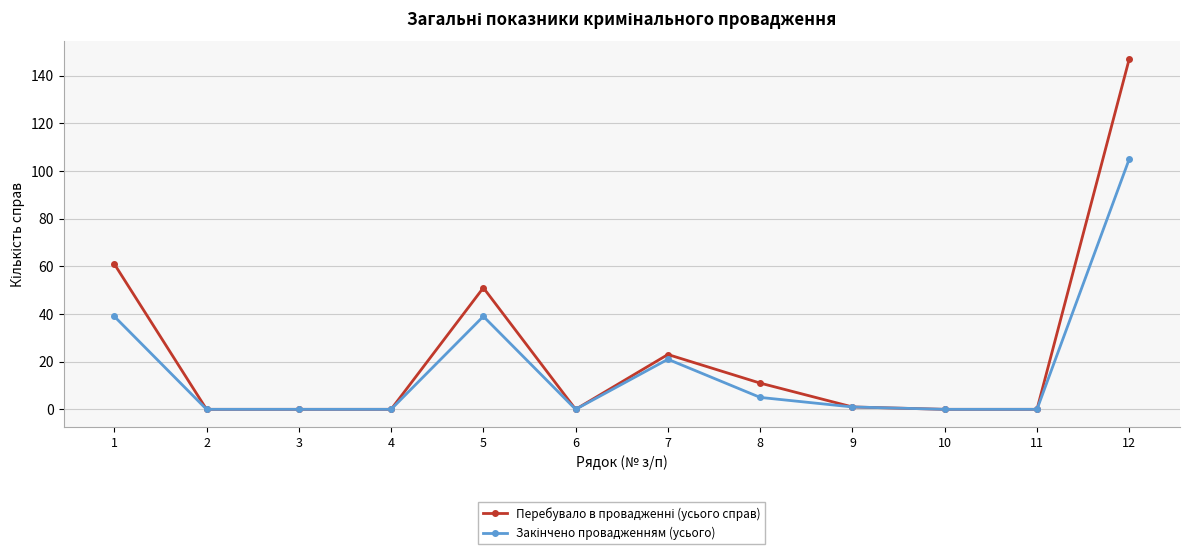

At how many categories does at least one series exceed 49?

3